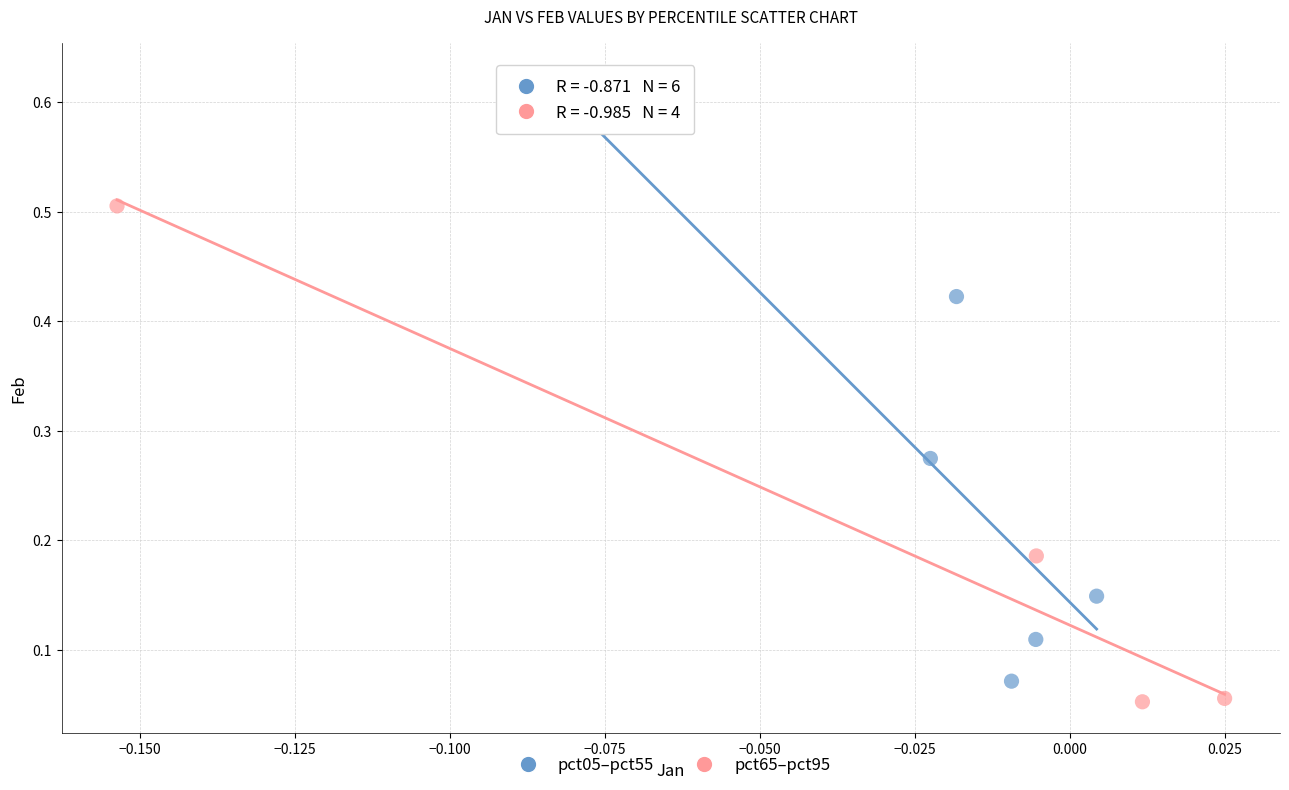

What are all the series names shown in the legend?

pct05–pct55, pct65–pct95